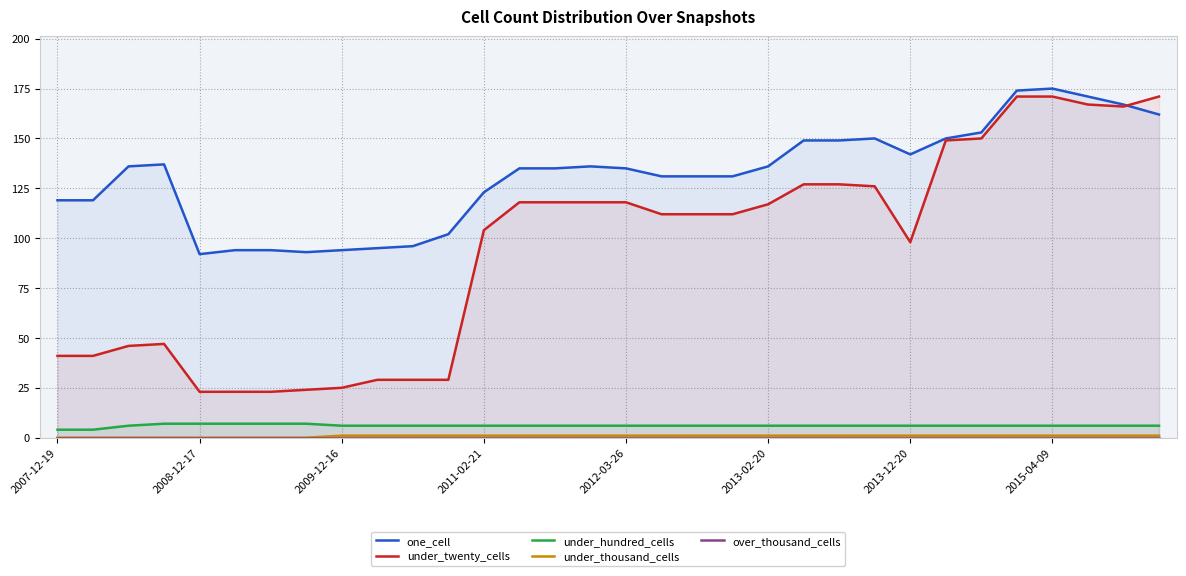

Does the chart have visible grid lines?

Yes